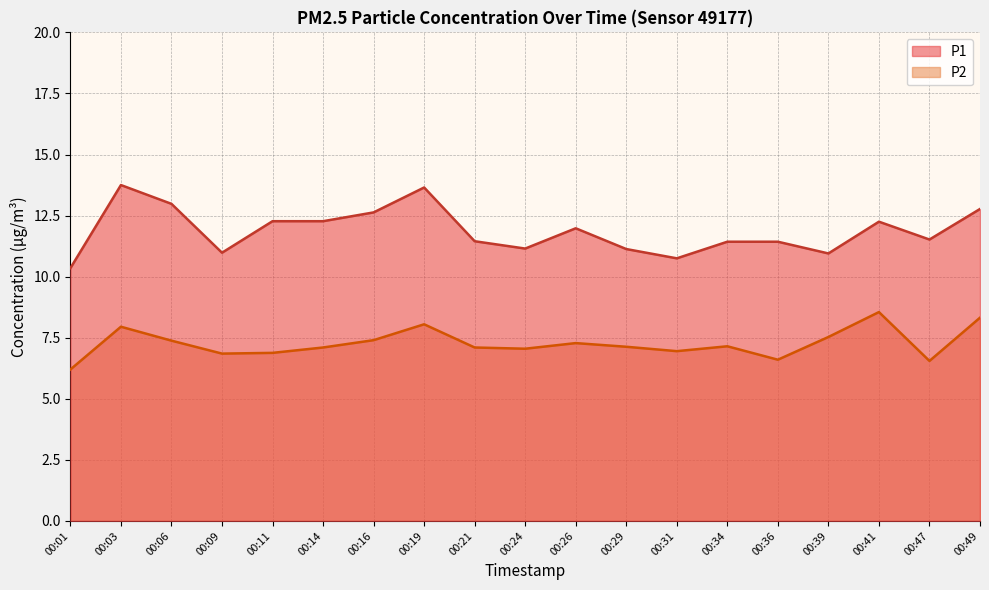

True or false: P2 and P1 intersect in this chart.

False